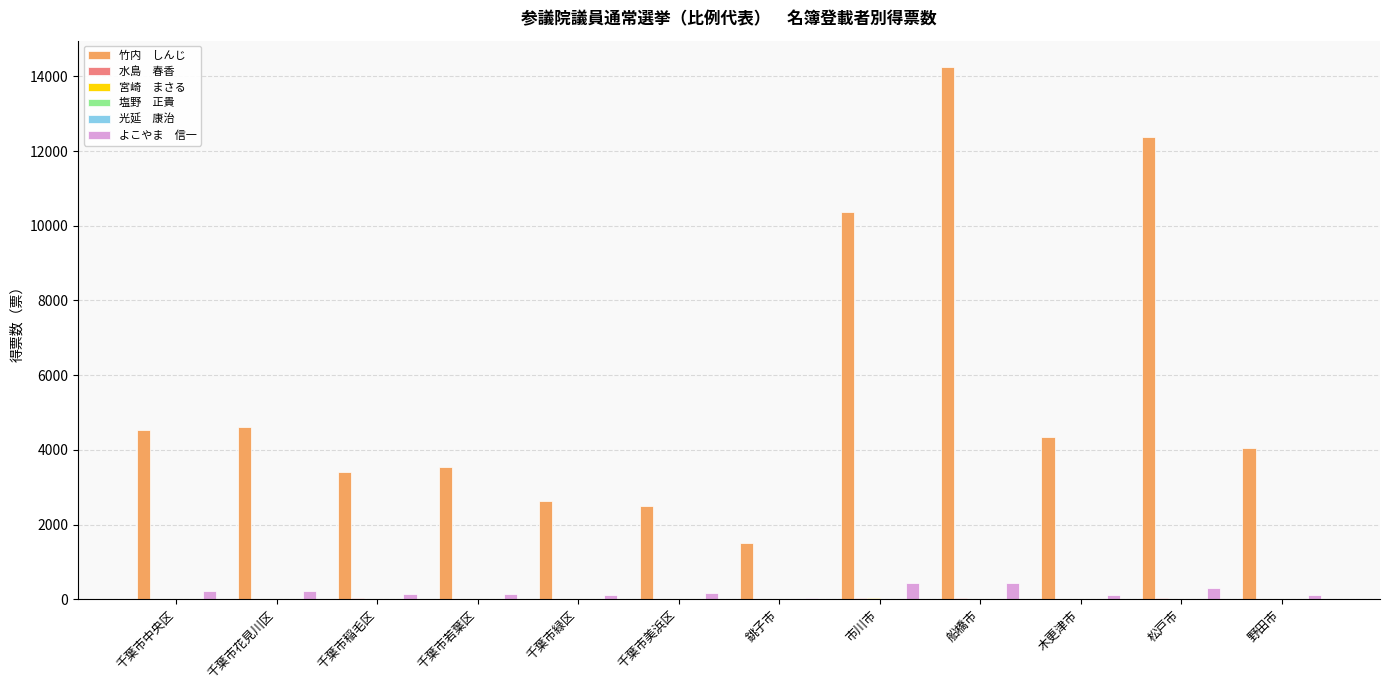

At which category is the sum across all series the highest?

船橋市